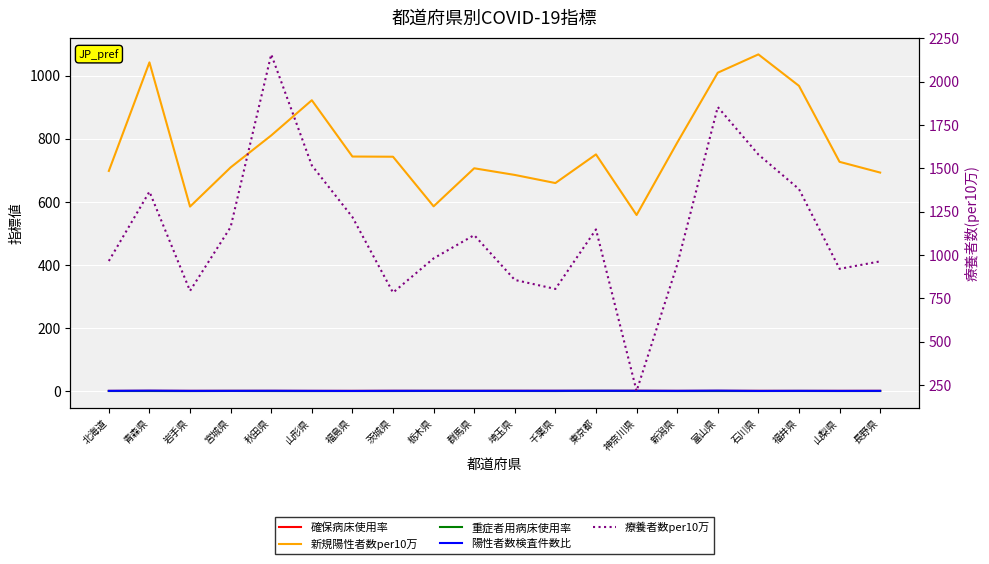

Reading right to left, extract all data points from this chart.

確保病床使用率: 0.6	0.5	0.4	0.6	0.6	0.5	0.7	0.5	0.6	0.7	0.5	0.5	0.6	0.5	0.5	0.5	0.5	0.5	0.7	0.4
新規陽性者数per10万: 692.4	726.4	967.3	1067.0	1009.0	787.1	557.9	750.0	659.2	684.9	706.0	585.4	742.7	743.3	921.7	810.1	708.8	584.6	1041.7	697.6
重症者用病床使用率: 0.1	0.0	0.2	0.1	0.1	0.1	0.2	0.5	0.1	0.2	0.3	0.2	0.1	0.0	0.0	0.1	0.2	0.0	0.1	0.0
陽性者数検査件数比: 0.6	0.4	0.6	0.3	1.2	0.6	0.8	0.9	0.8	0.7	0.6	0.7	0.6	0.3	0.6	0.8	0.6	0.6	1.1	0.6
療養者数per10万: 962.7	919.5	1379.9	1579.4	1853.5	943.1	214.5	1147.1	803.5	855.5	1114.1	980.1	782.5	1218.2	1516.6	2157.1	1160.6	792.6	1365.1	964.8